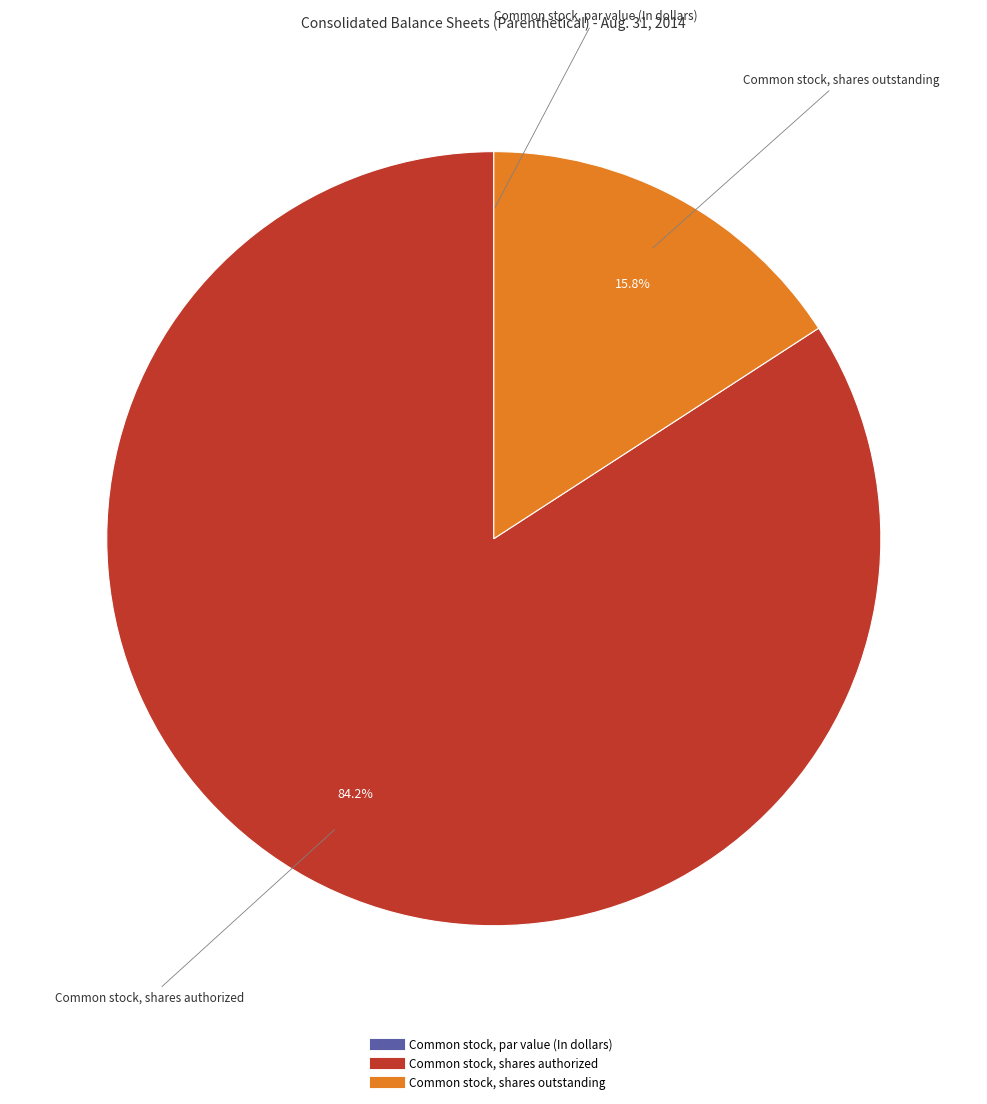

Which category has the biggest portion of the pie?

Common stock, shares authorized